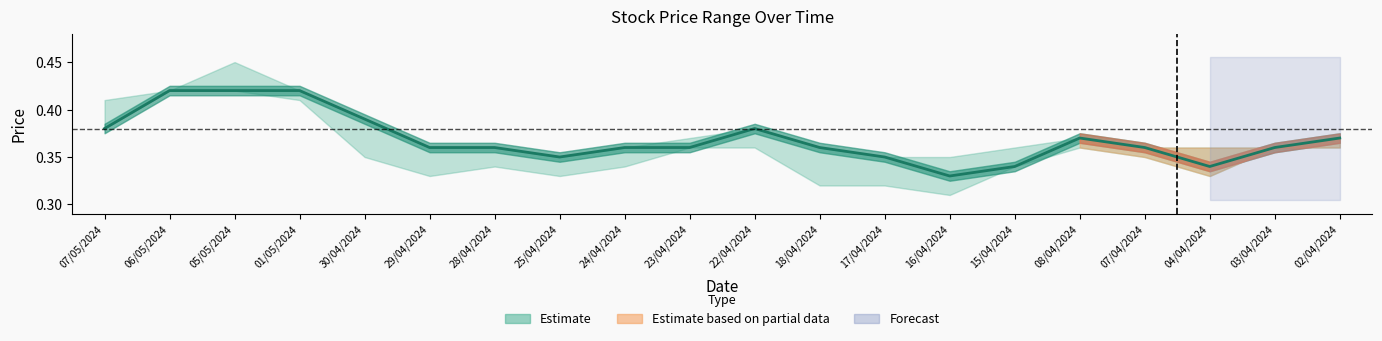

Rank the categories by value from lowest to highest.

16/04/2024, 15/04/2024, 04/04/2024, 25/04/2024, 17/04/2024, 29/04/2024, 28/04/2024, 24/04/2024, 23/04/2024, 18/04/2024, 07/04/2024, 03/04/2024, 08/04/2024, 02/04/2024, 07/05/2024, 22/04/2024, 30/04/2024, 06/05/2024, 05/05/2024, 01/05/2024